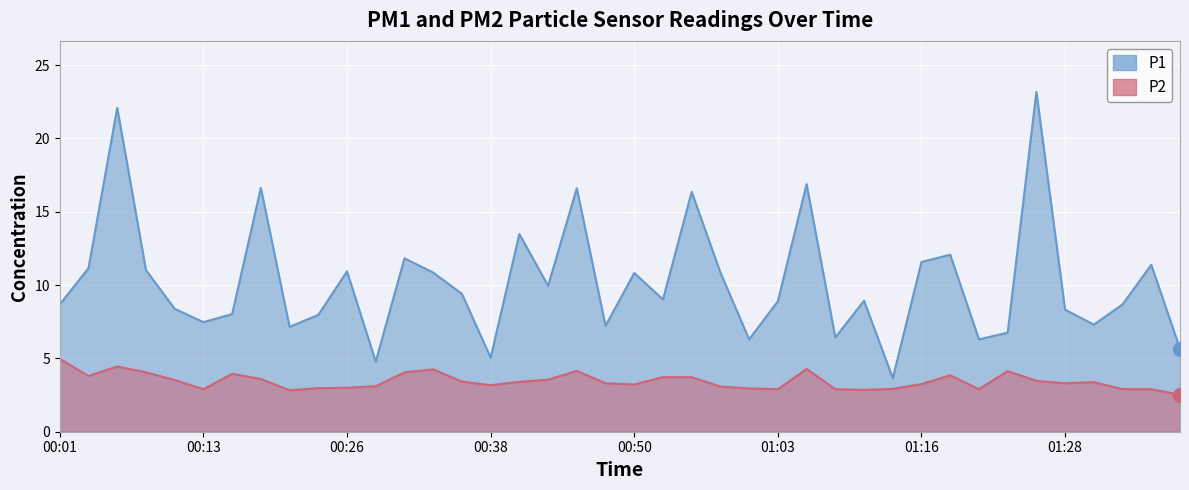

What is the approximate value of P1 at 01:11?

8.9